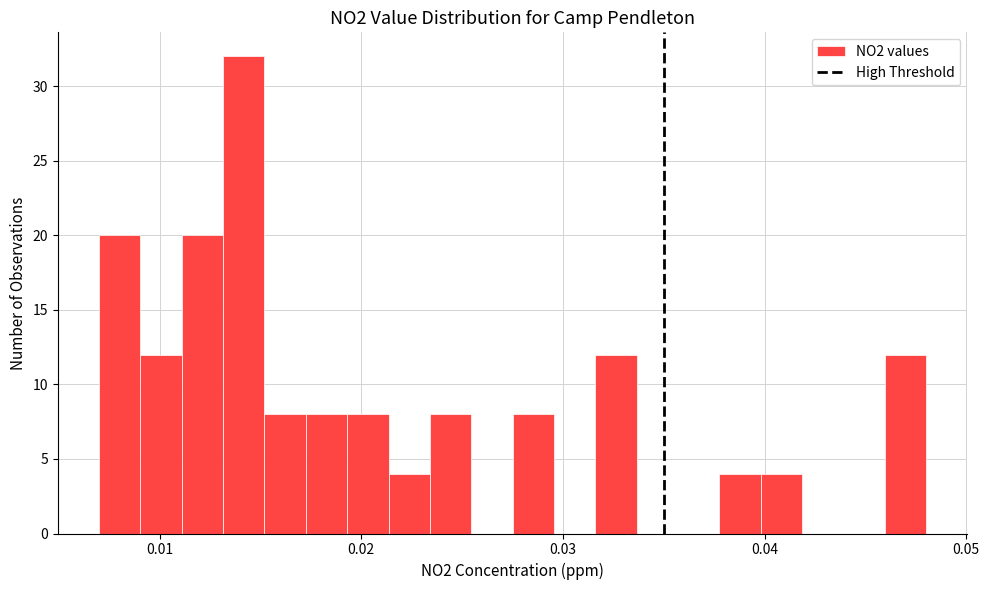

Read against the x-axis, roughly where is the centre of the tallest bar?

0.014